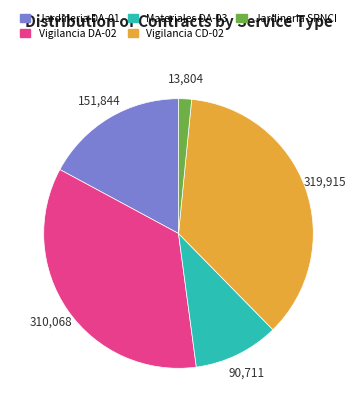

Which has a higher value, Materiales DA-03 or Jardineria DA-01?

Jardineria DA-01